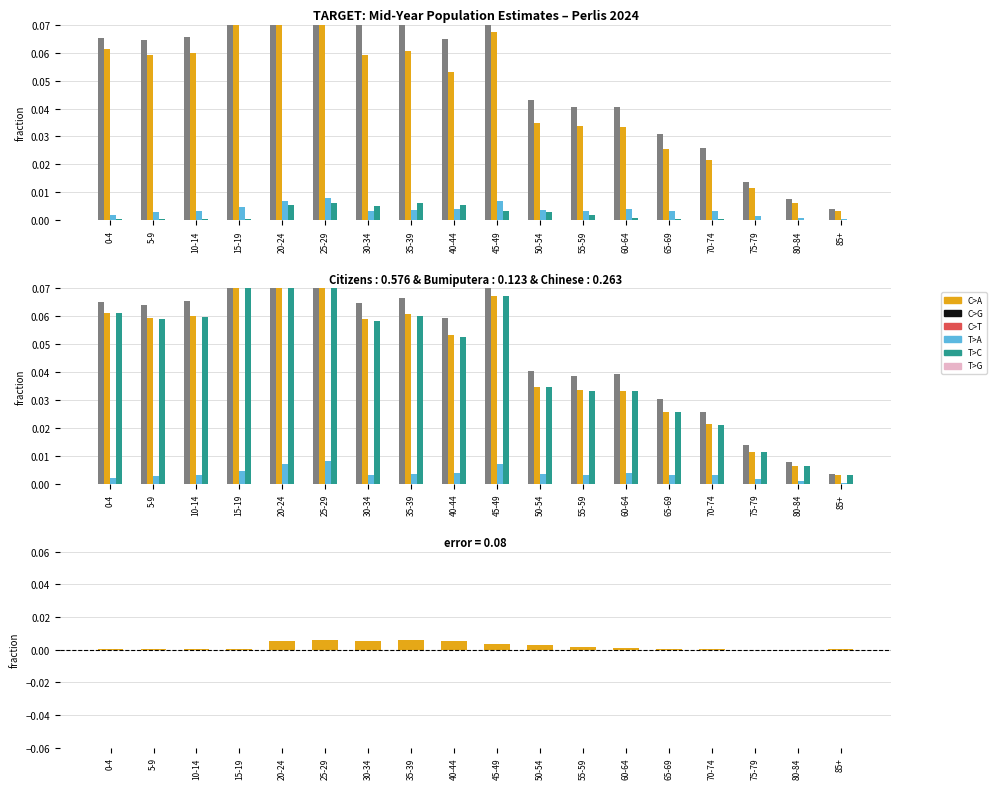

What is the sum of the Citizens values at 60-64 and 0-4?

0.1